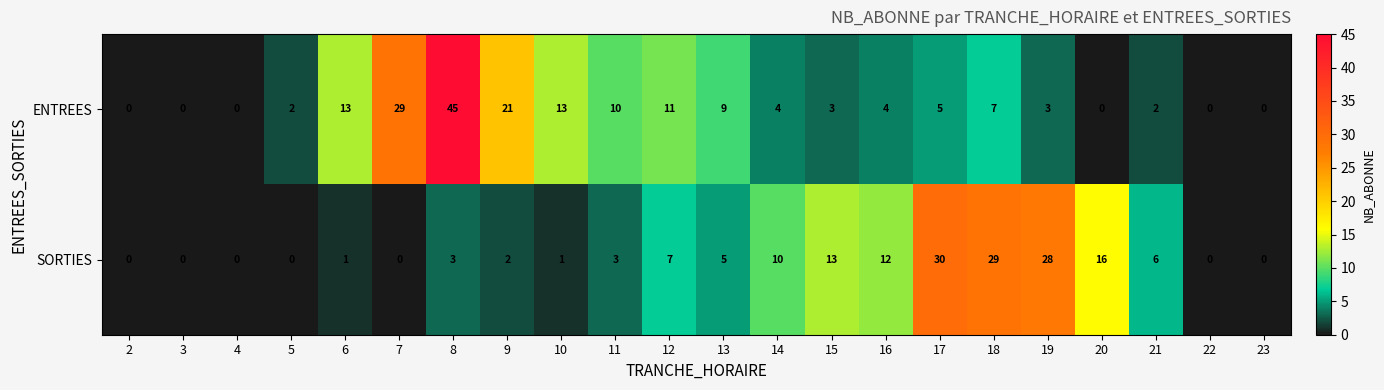

At which category is the sum across all series the highest?

8